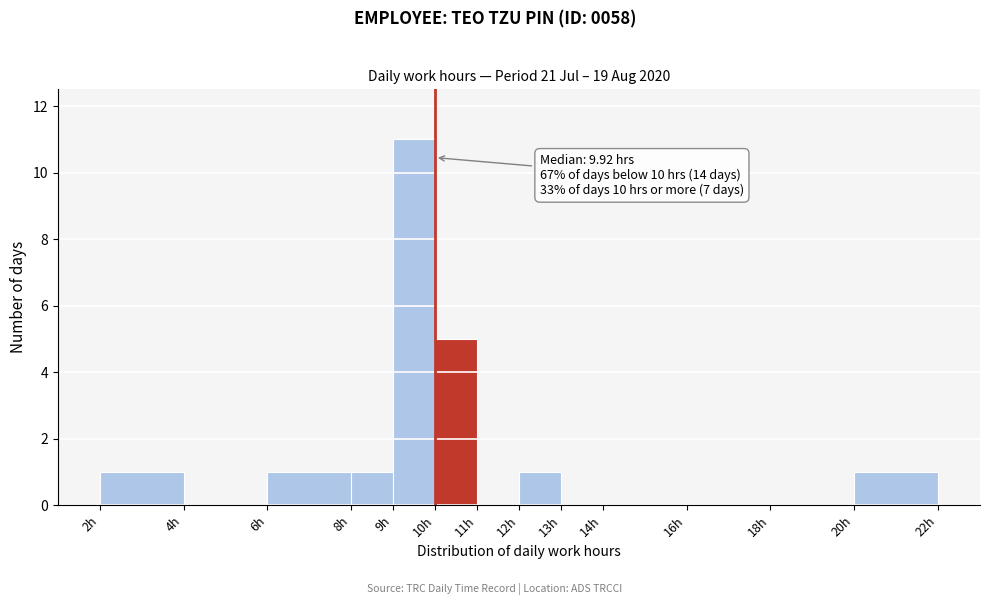

Over which range of the x-axis is the bar tallest?

9 to 10